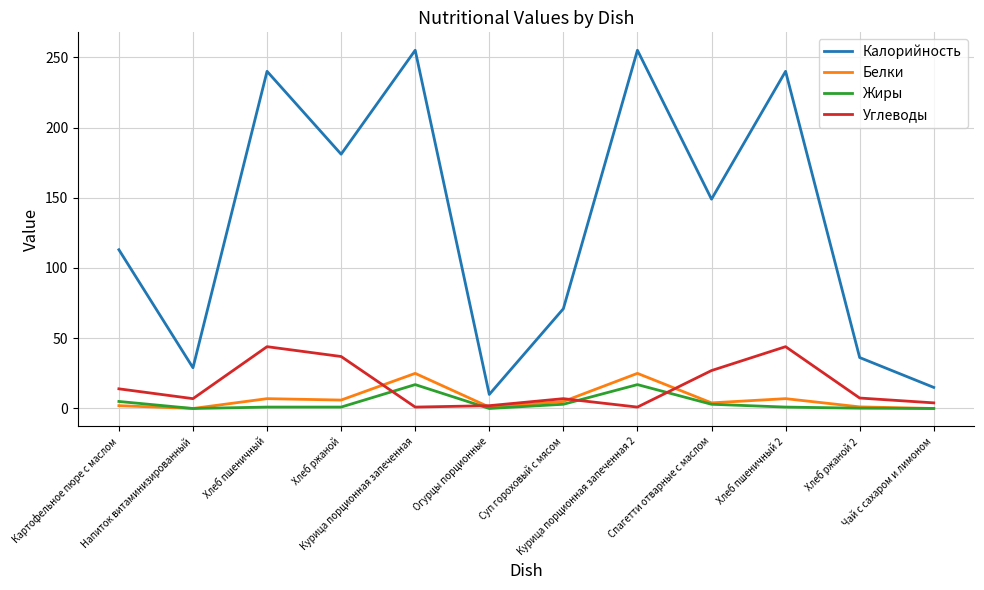

True or false: Калорийность and Углеводы intersect in this chart.

False